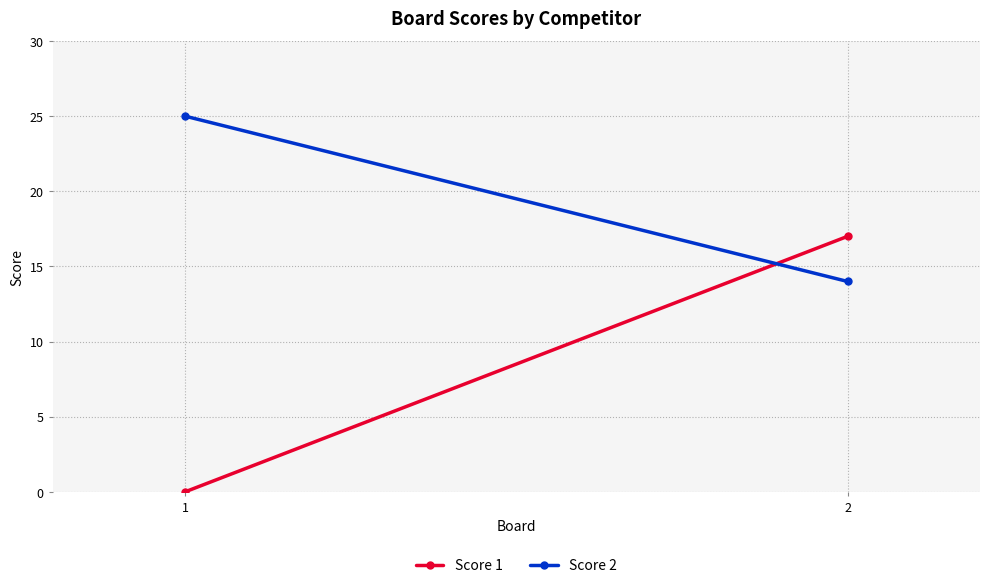

Reading left to right, list all the values displayed in this chart.

Score 1: 1=0	2=17
Score 2: 1=25	2=14